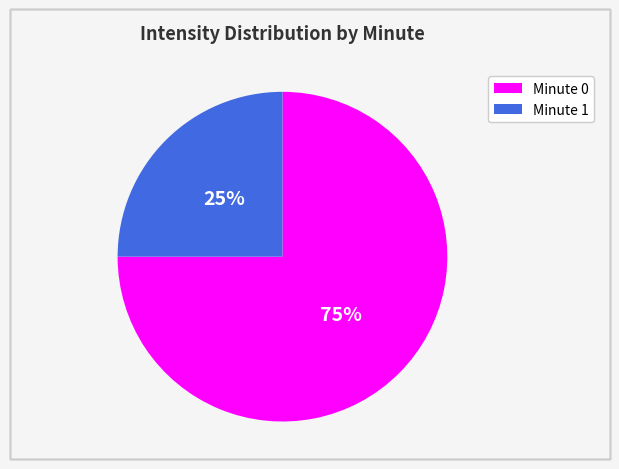

Approximately how many times larger is the value at Minute 1 compared to Minute 0?

0.3